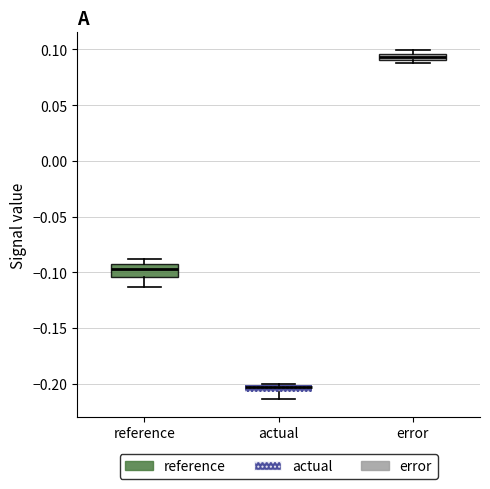

Where is the upper edge of the box for error on the y-axis? The values are not printed on the chart, so give them approximately, as read against the axis.

0.095